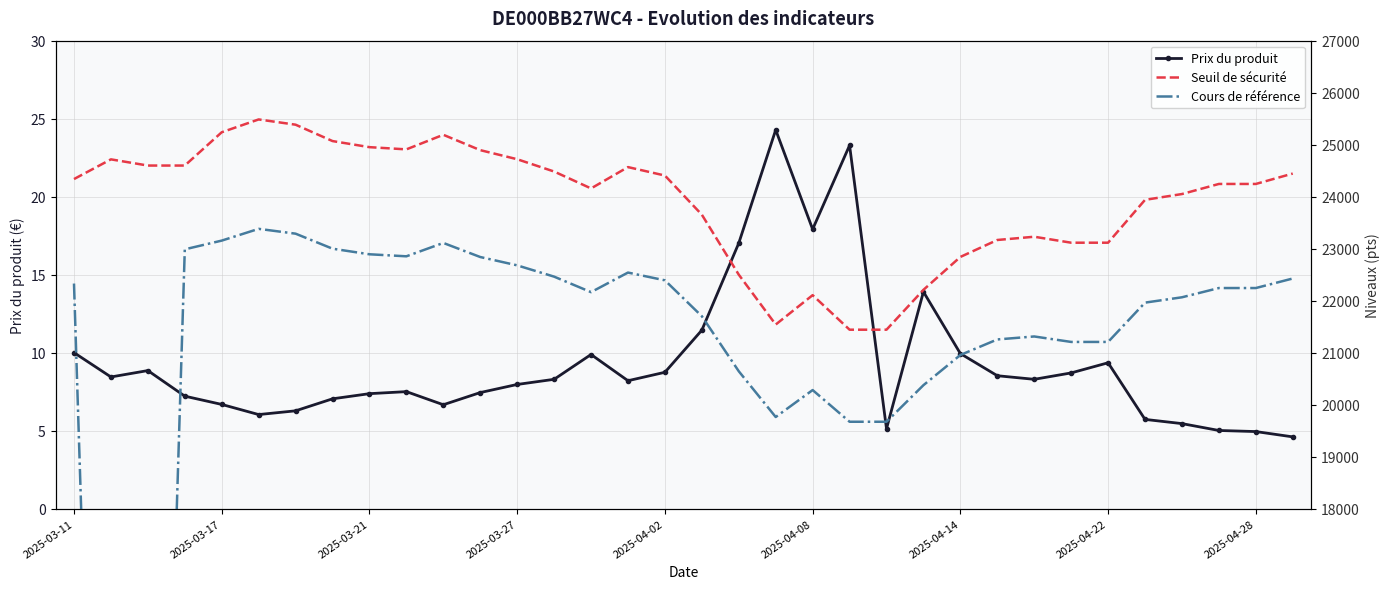

What is the lowest value of the Prix du produit series?

4.6